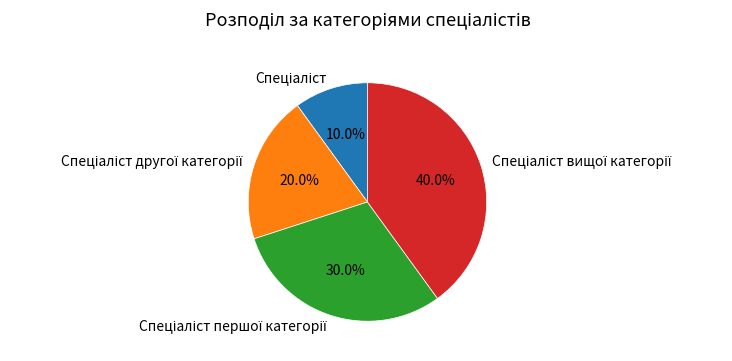

Does any single category account for the majority?

No